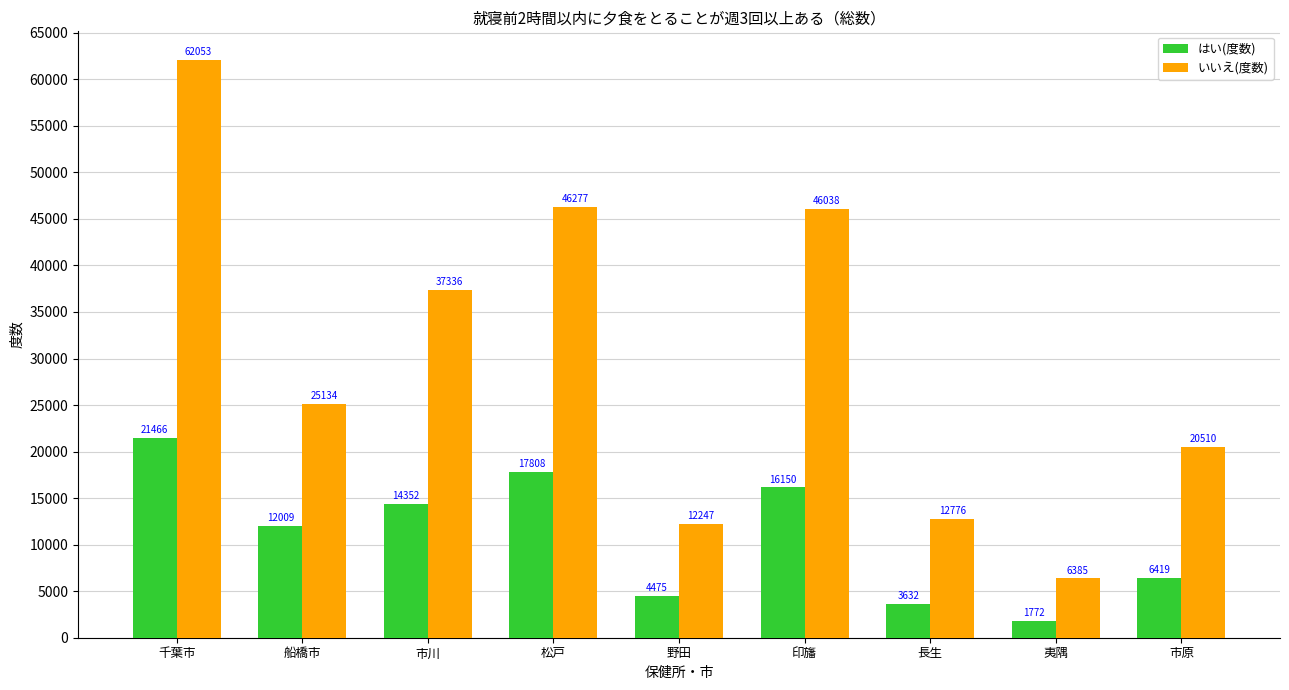

Count the number of data series in this chart.

2